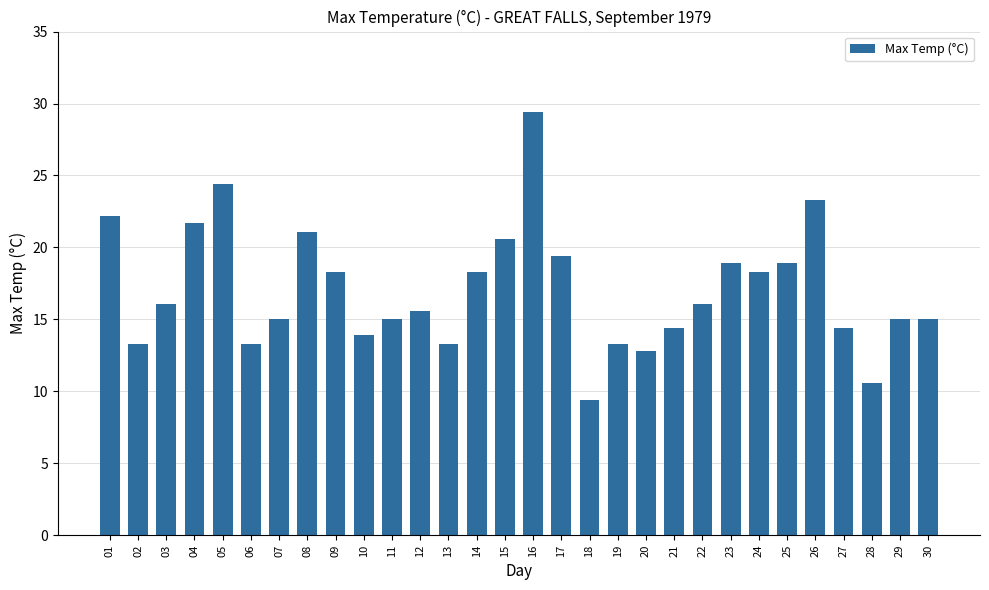

What is the value of the 4th bar from the left?

21.7